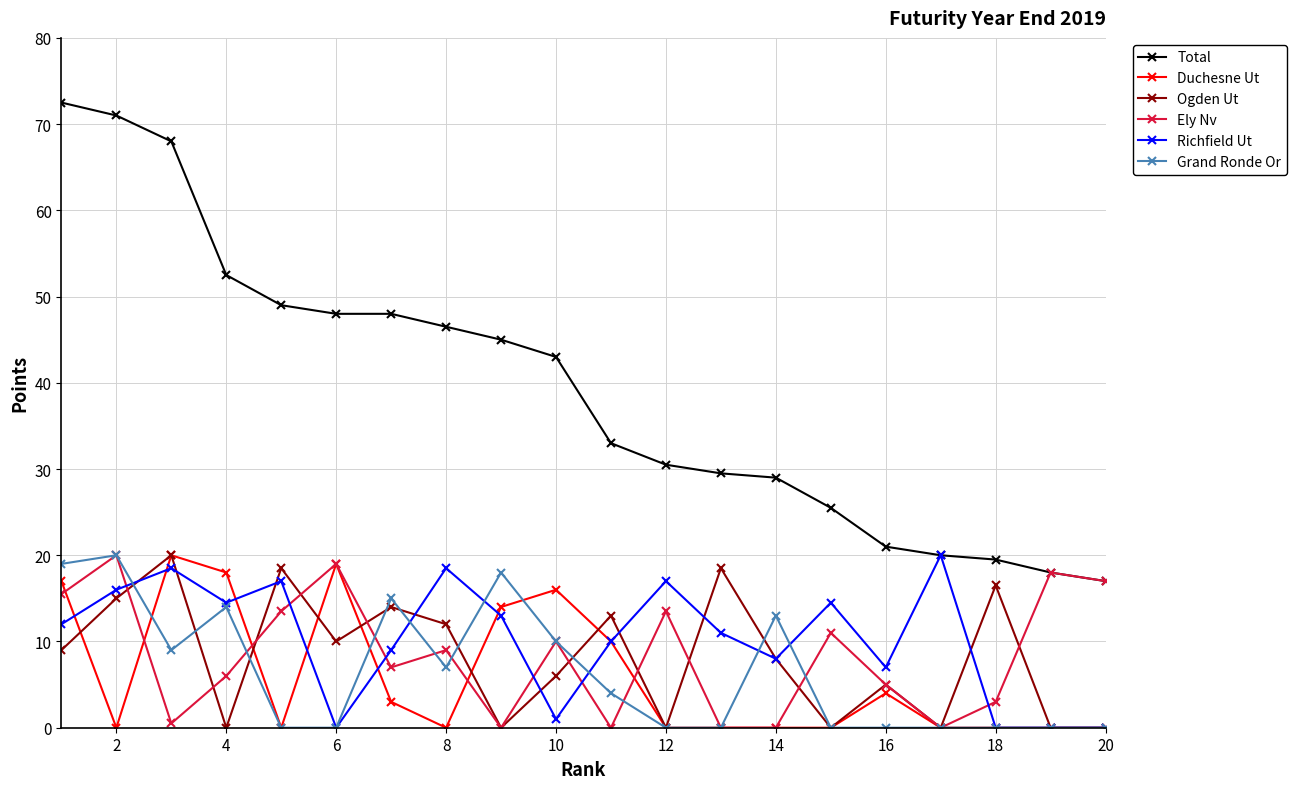

How many interior local peaks does the Ogden Ut series have?

7